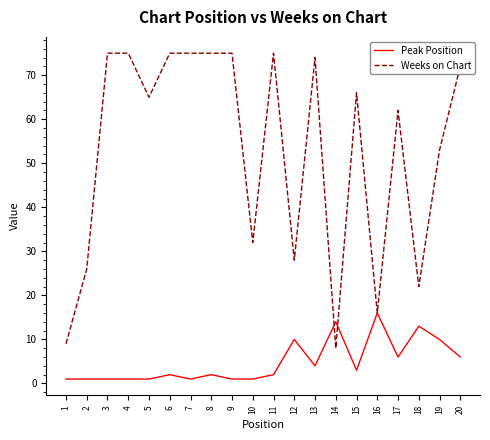

Which category has the highest value in the Peak Position series?

16